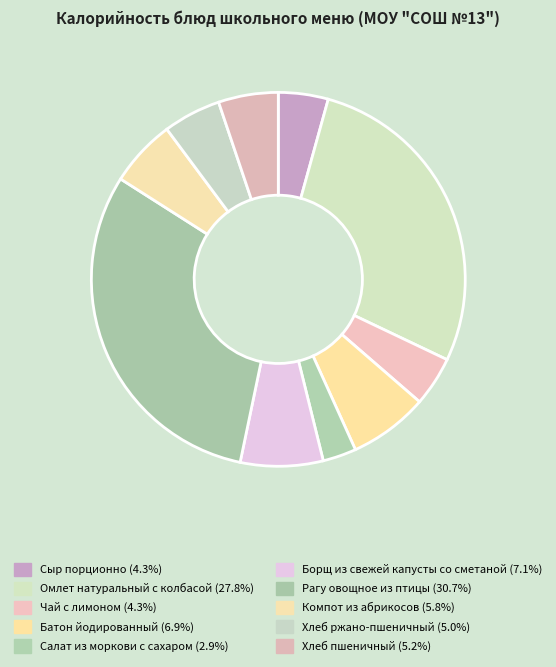

Does Омлет натуральный с колбасой represent more than half of the total?

No